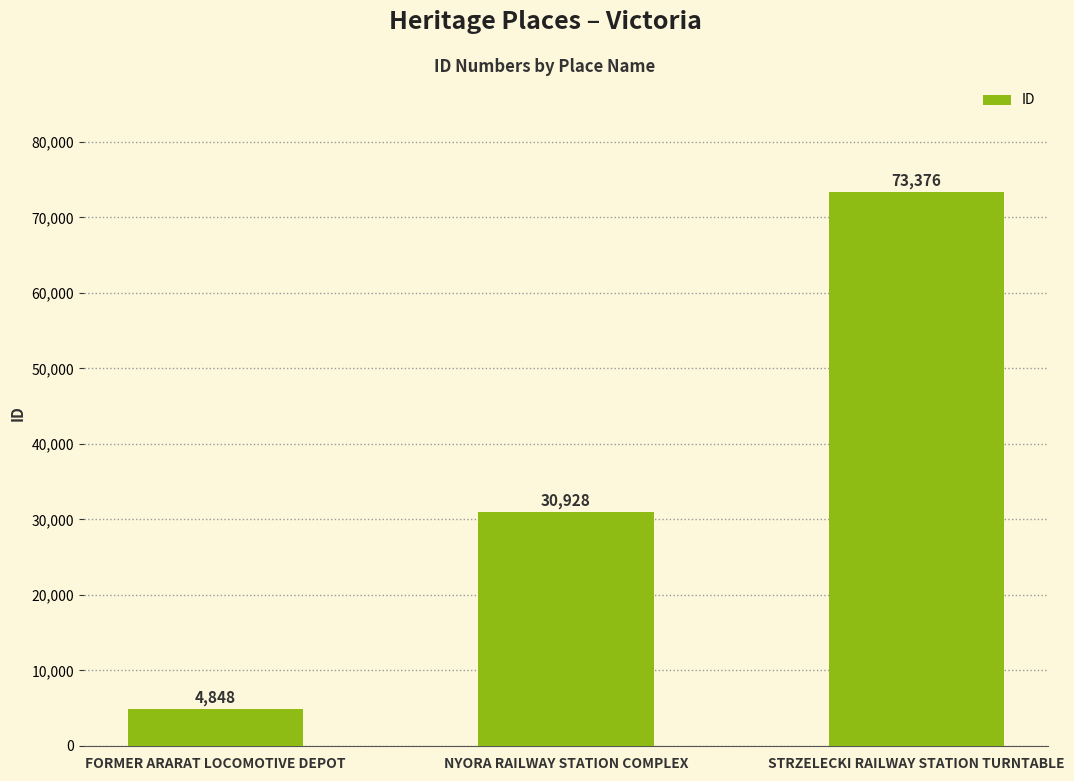

What is the change in value from NYORA RAILWAY STATION COMPLEX to STRZELECKI RAILWAY STATION TURNTABLE?

+42448